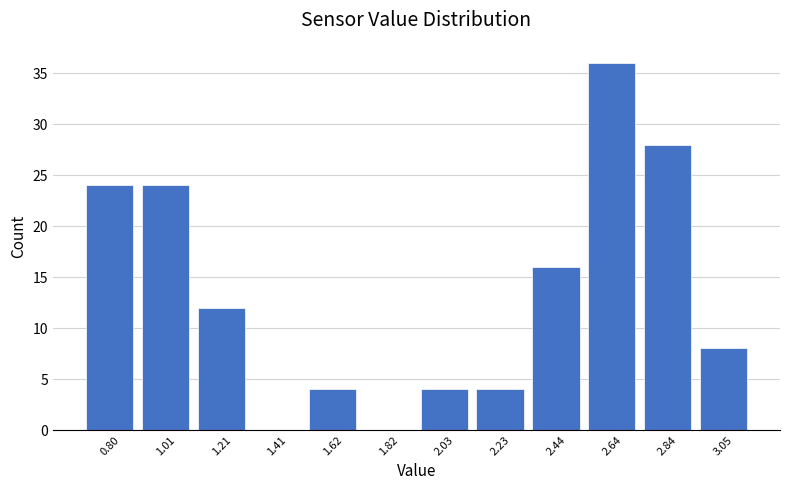

Reading left to right, list every bar in this chart as the range it spans on the x-axis followed by its height. Neither the bar edges nor the heights are printed on the chart, so give them approximately, as read against the axes.

0.70 to 0.90: 24
0.90 to 1.10: 24
1.10 to 1.30: 12
1.30 to 1.50: 0
1.50 to 1.70: 4
1.70 to 1.95: 0
1.95 to 2.15: 4
2.15 to 2.35: 4
2.35 to 2.55: 16
2.55 to 2.75: 36
2.75 to 2.95: 28
2.95 to 3.15: 8